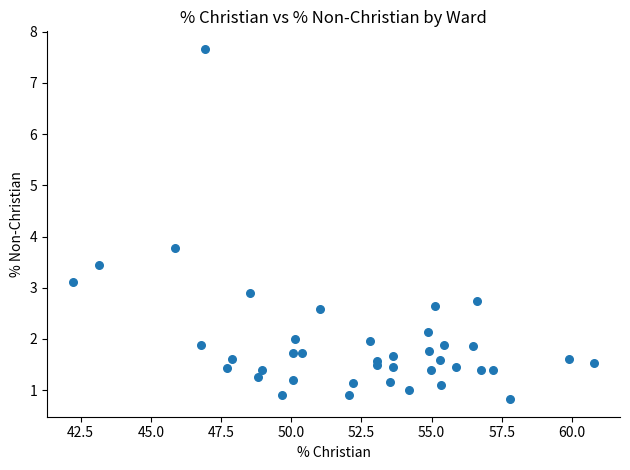

What Y value in the scatter plot is closest to 4?

3.8